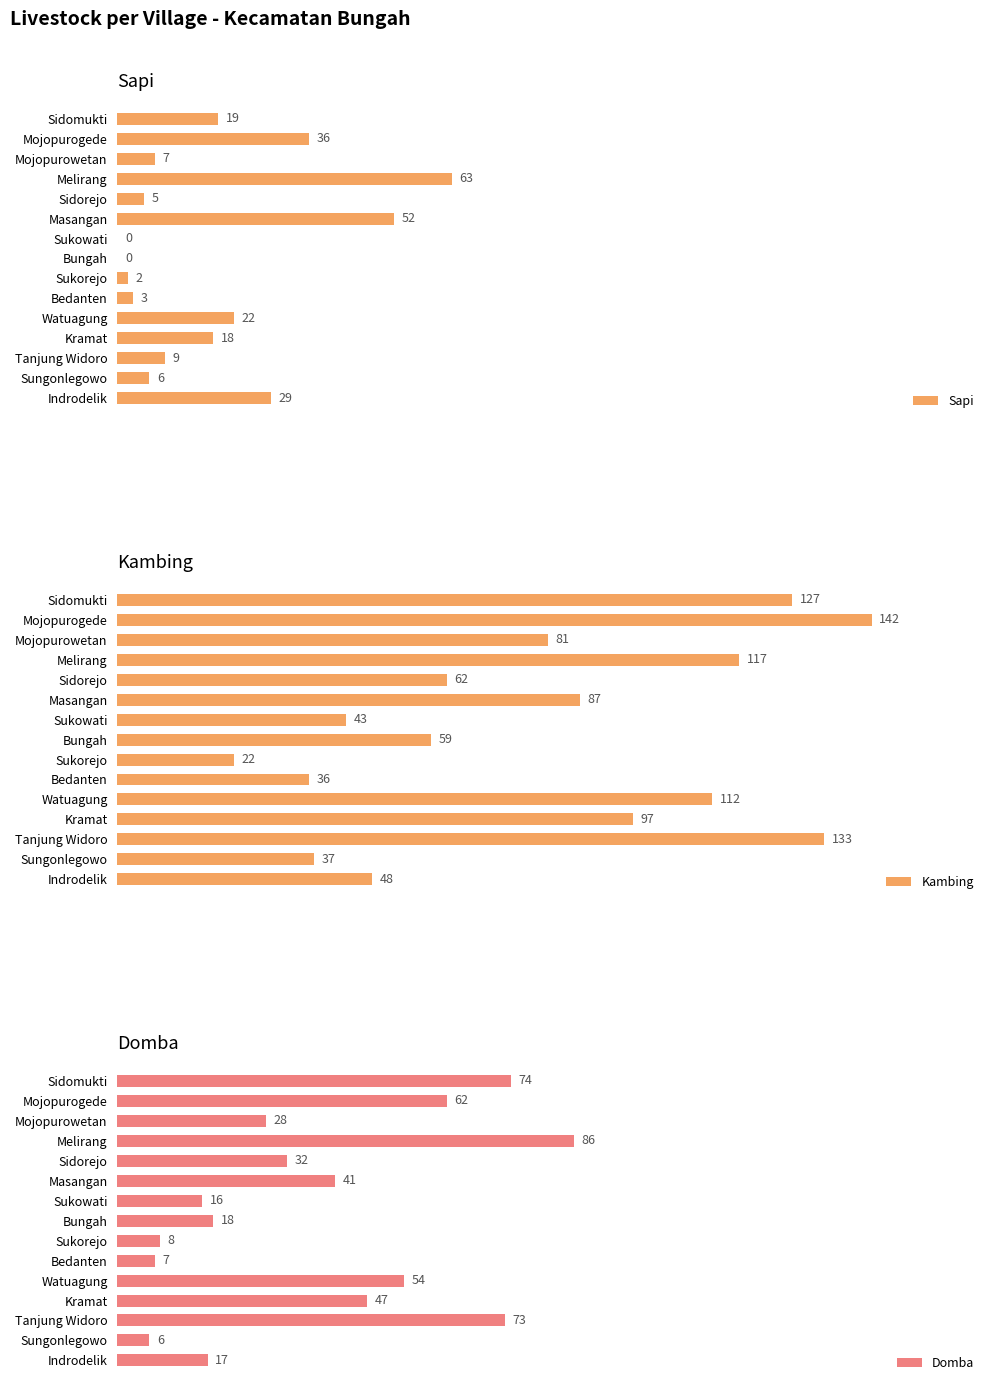

At which label is Sapi closest to 31?

Indrodelik